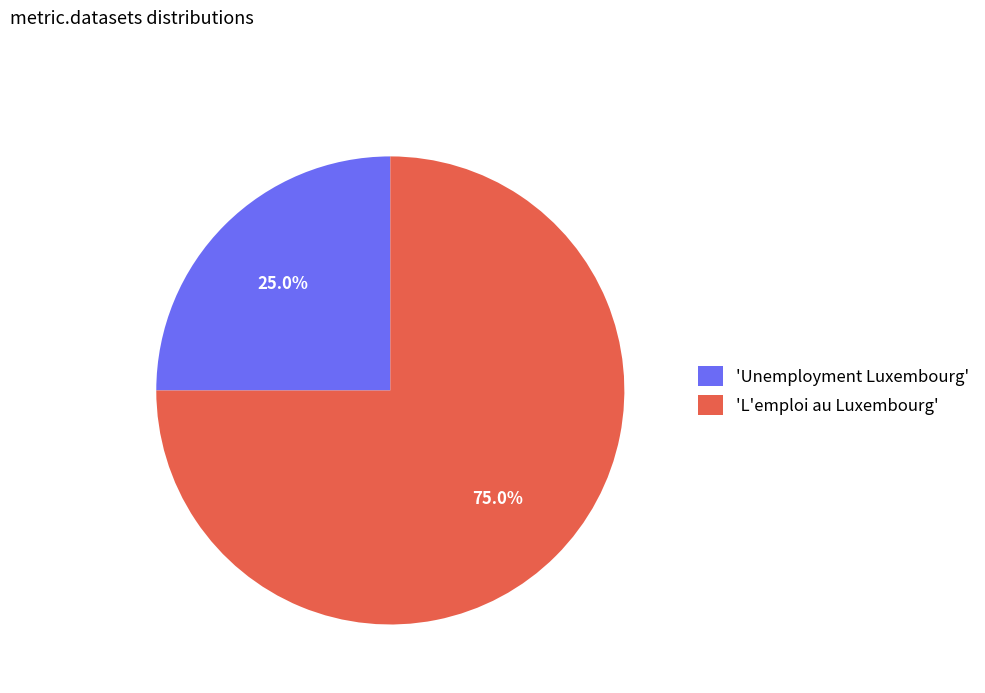

Rank the categories by value from lowest to highest.

'Unemployment Luxembourg', 'L'emploi au Luxembourg'